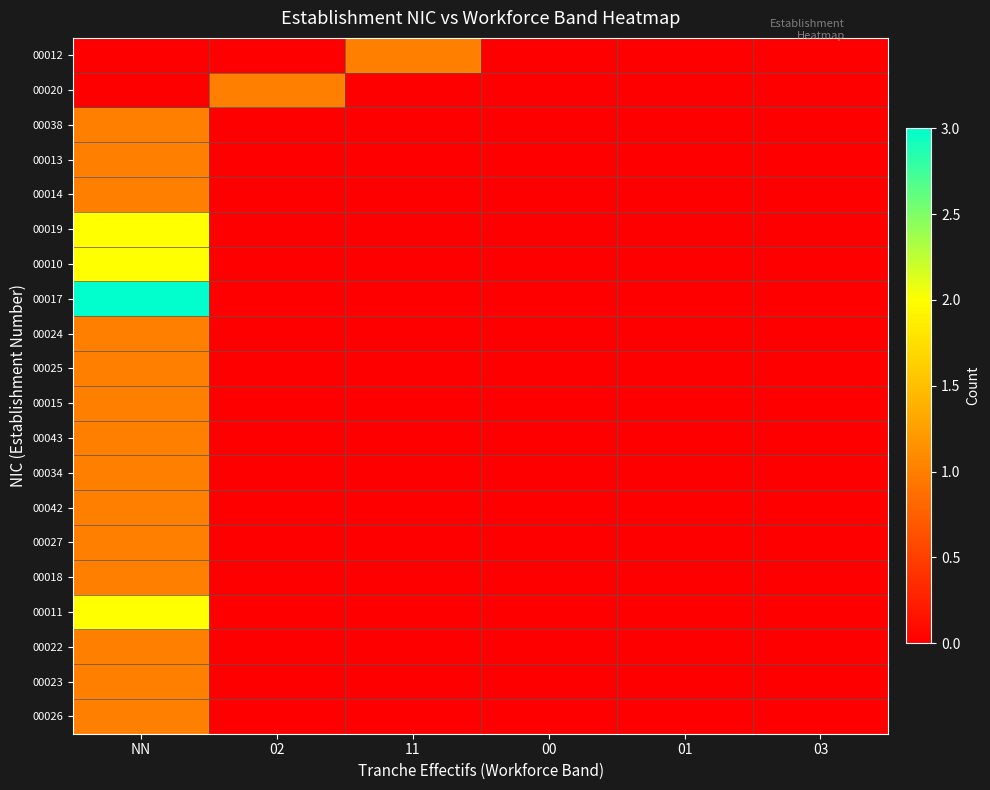

At how many categories does at least one series exceed 1?

1